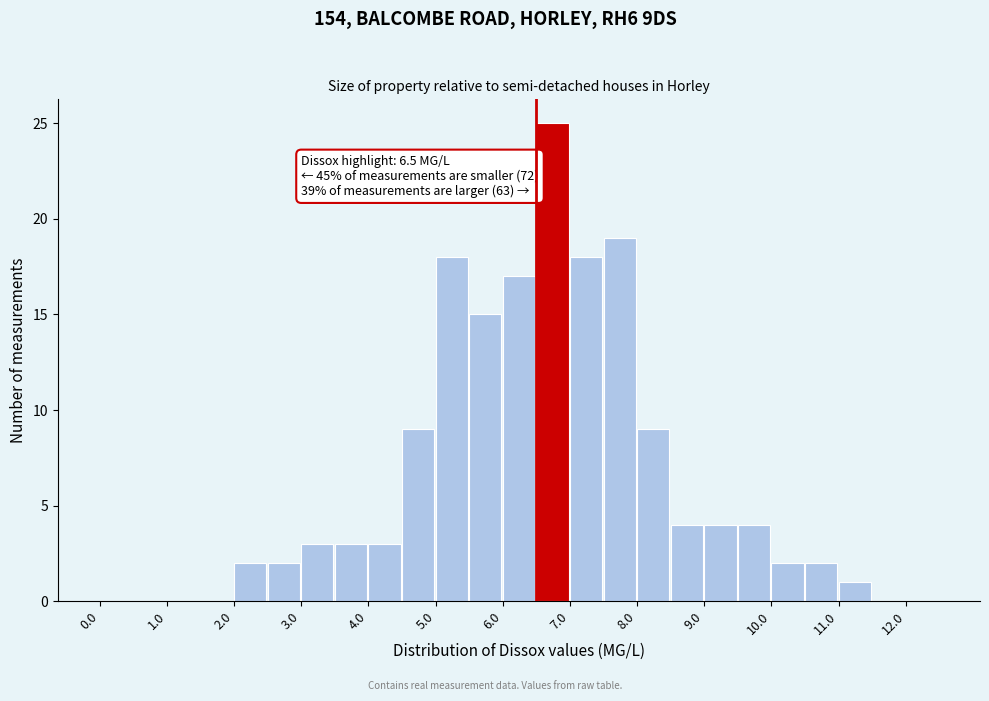

Which range on the x-axis has the tallest bar?

6.5 to 7.0